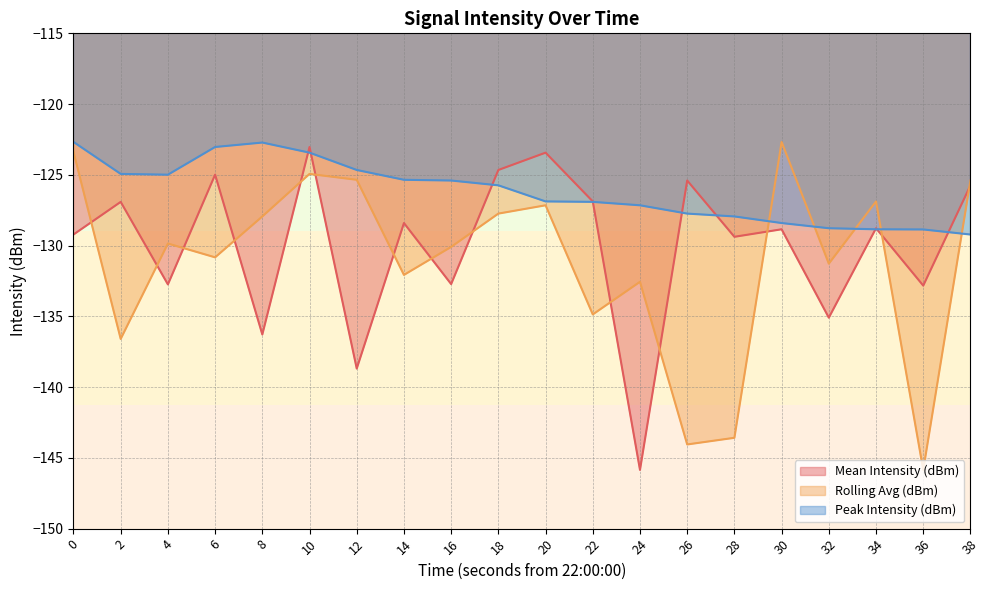

Is the value of Rolling Avg (dBm) at 24 greater than the value of Peak Intensity (dBm) at 4?

No